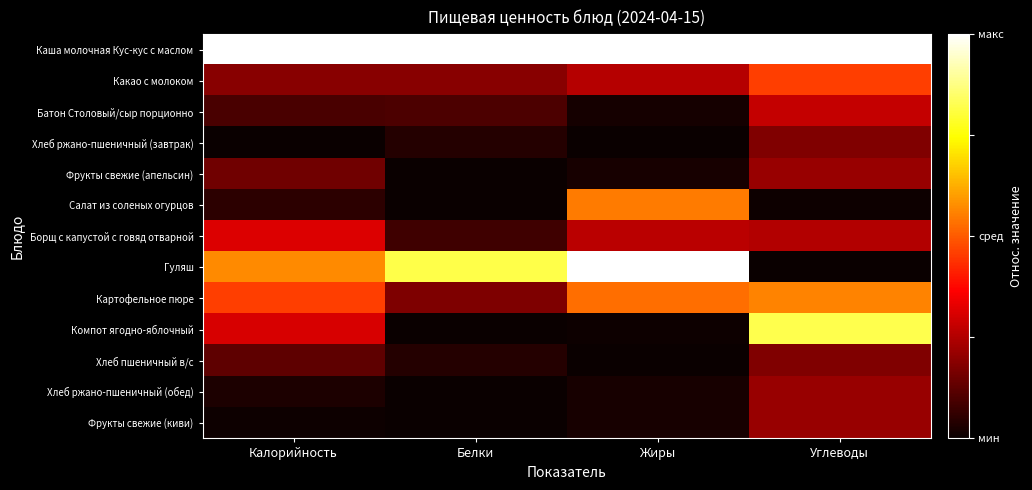

Which series has the widest spread of values?

Гуляш